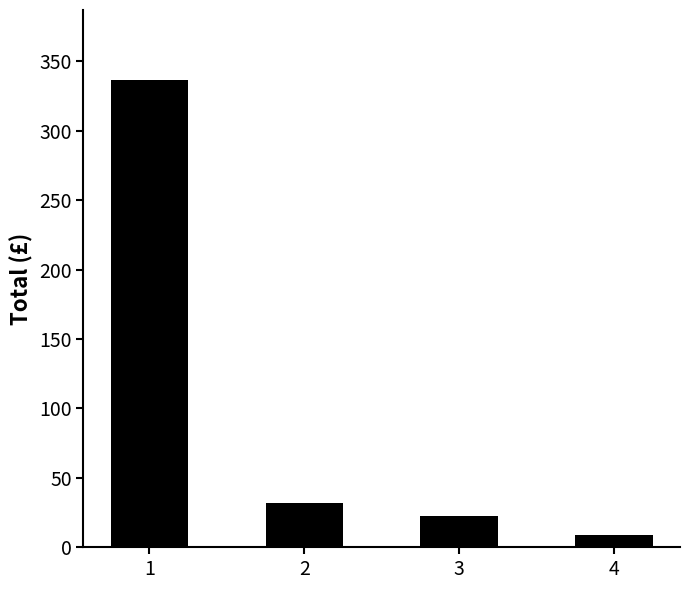

Where is the data nearest to the value 172?

2